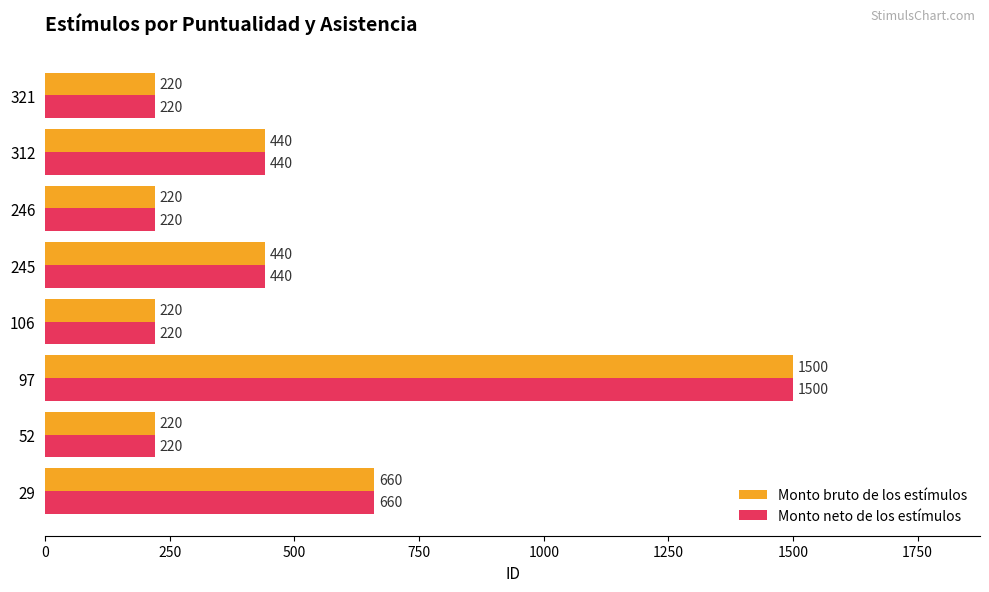

Is the value of Monto neto de los estímulos at 29 greater than the value of Monto bruto de los estímulos at 52?

Yes